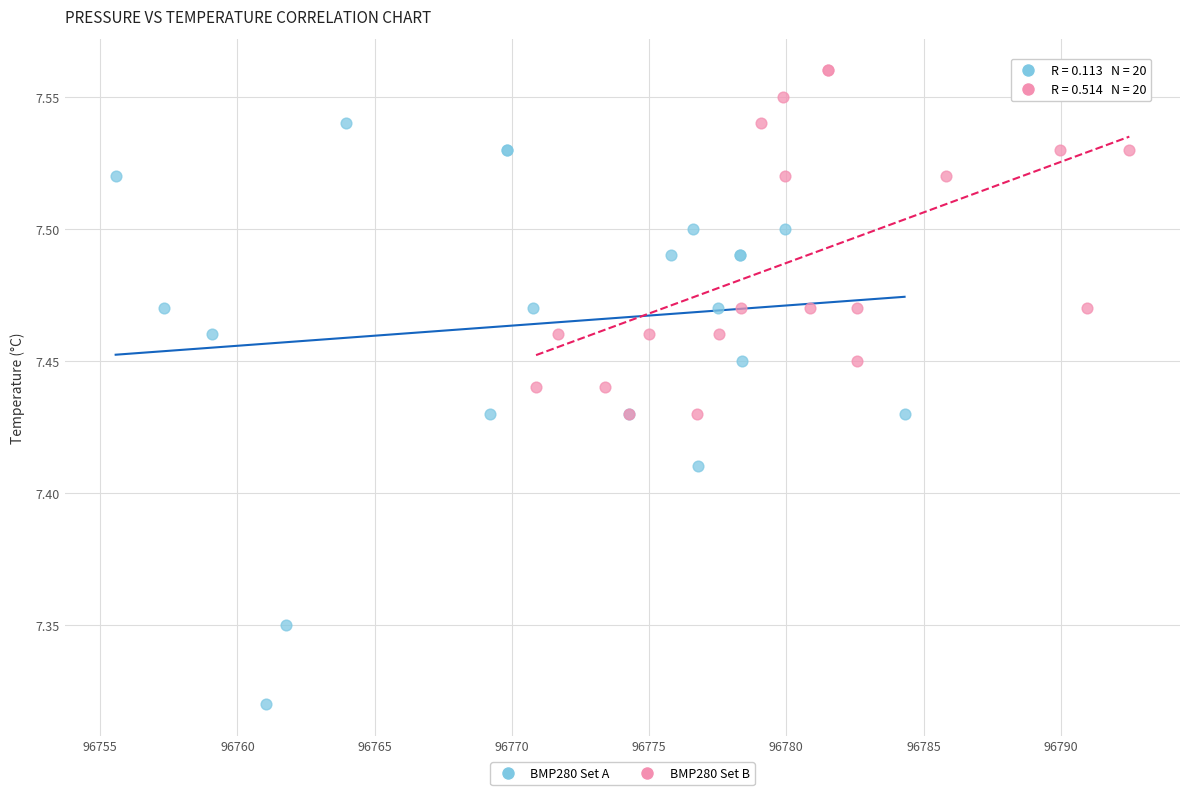

Which series has the widest spread of Y values?

BMP280 Set A